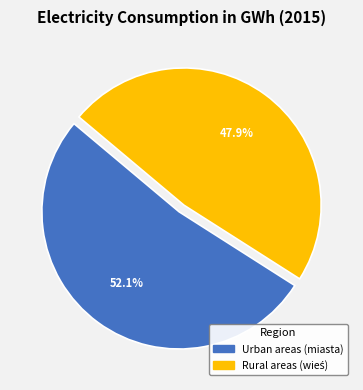

How much of the chart is everything except Urban areas (miasta)?

47.9%